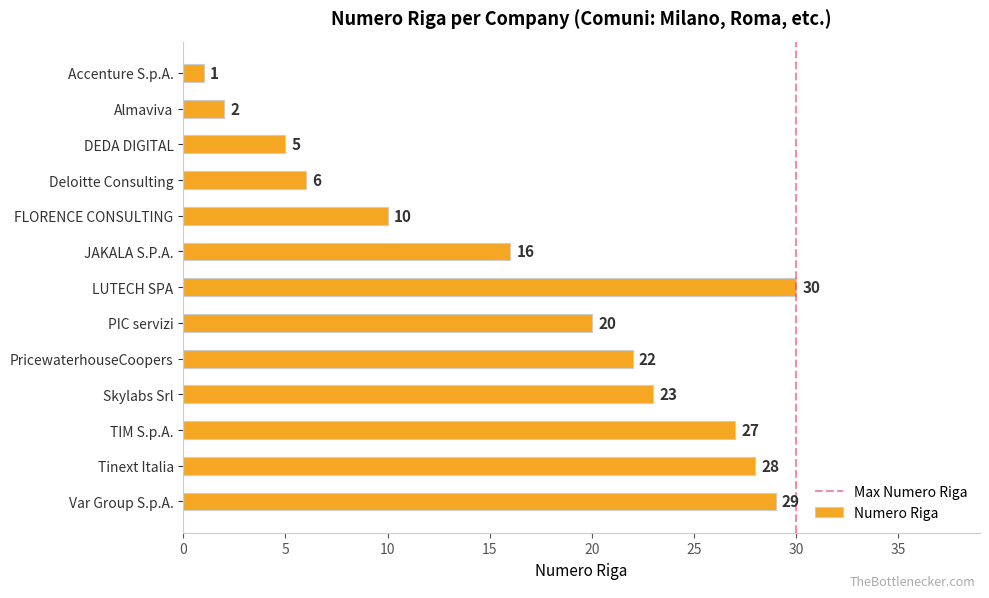

Reading bottom to top, extract all data points from this chart.

Var Group S.p.A.=29	Tinext Italia=28	TIM S.p.A.=27	Skylabs Srl=23	PricewaterhouseCoopers=22	PIC servizi=20	LUTECH SPA=30	JAKALA S.P.A.=16	FLORENCE CONSULTING=10	Deloitte Consulting=6	DEDA DIGITAL=5	Almaviva=2	Accenture S.p.A.=1